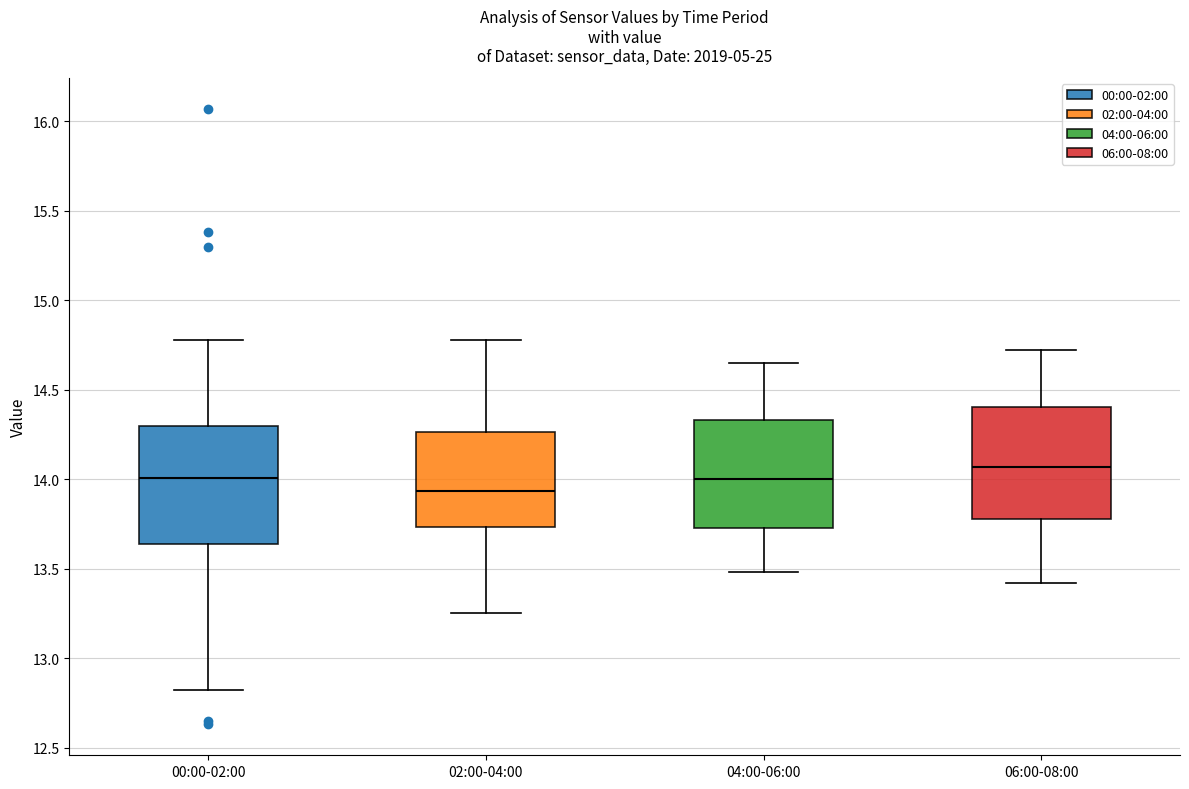

Which box has the lowest median line?

02:00-04:00